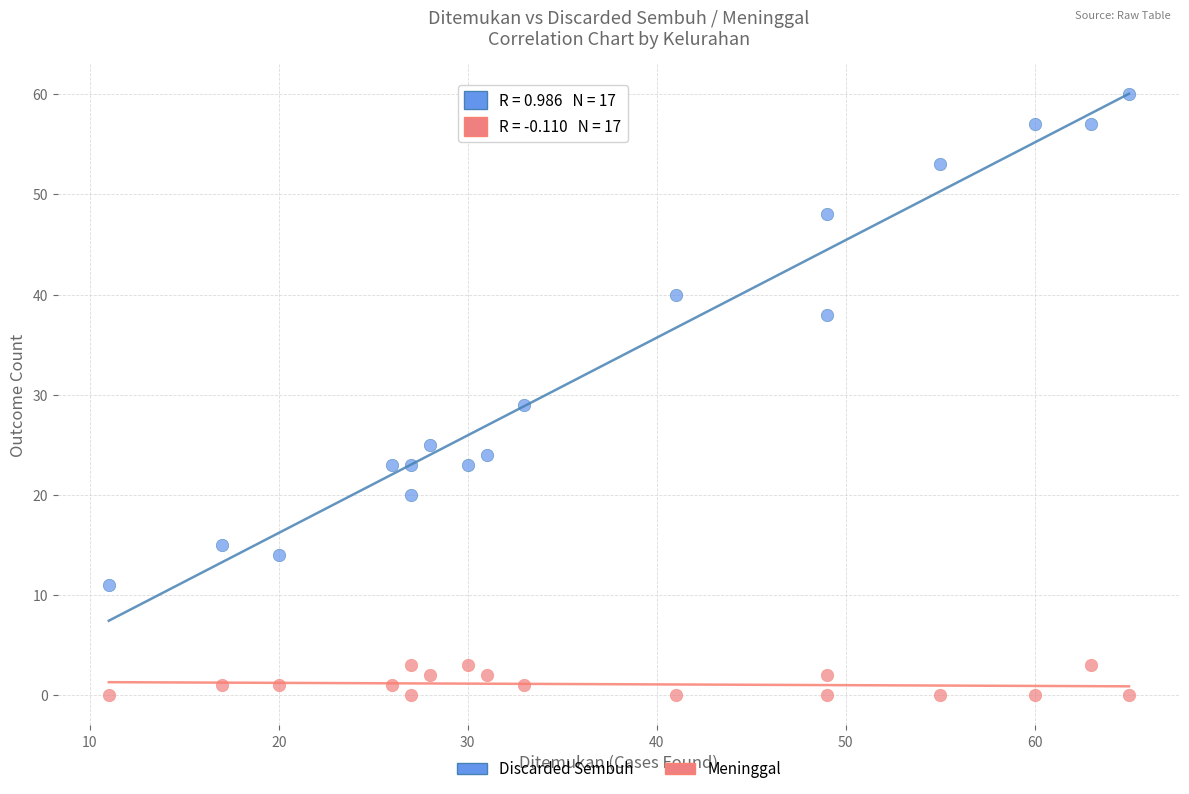

Which series has the largest Y range (max minus min)?

Discarded Sembuh